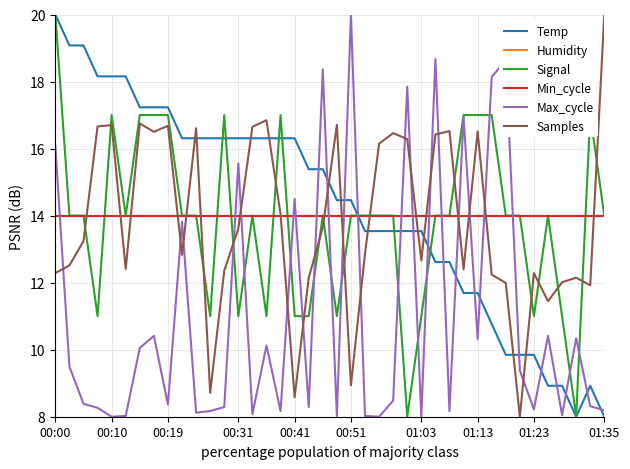

True or false: Signal and Samples intersect in this chart.

True